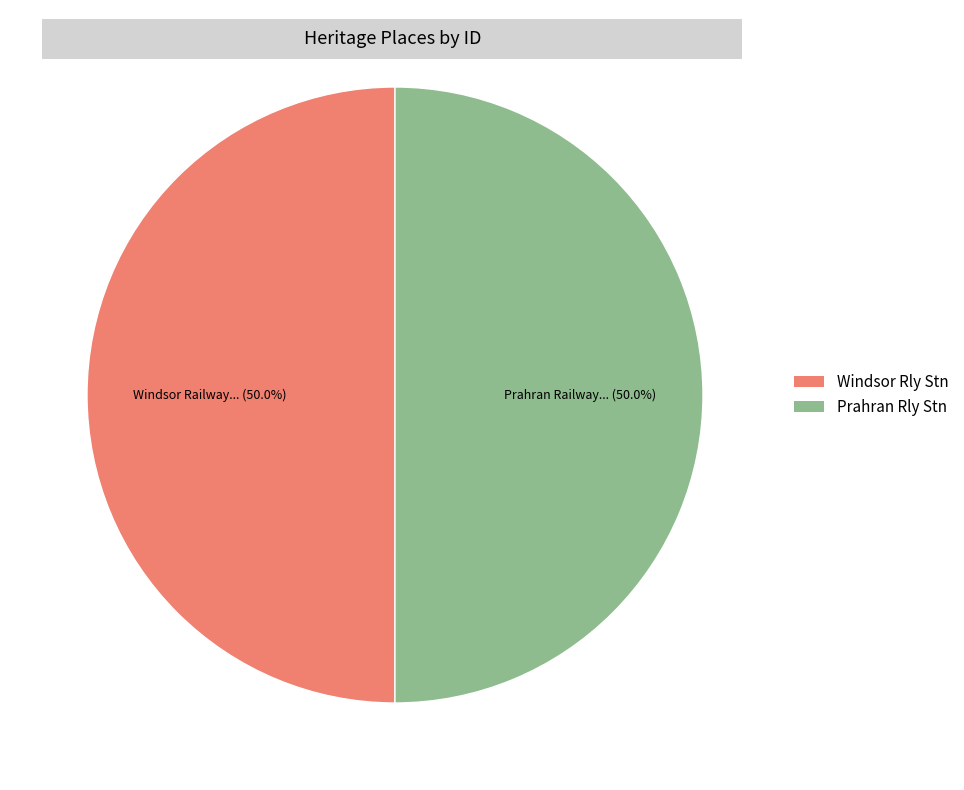

How many slices are in this pie chart?

2